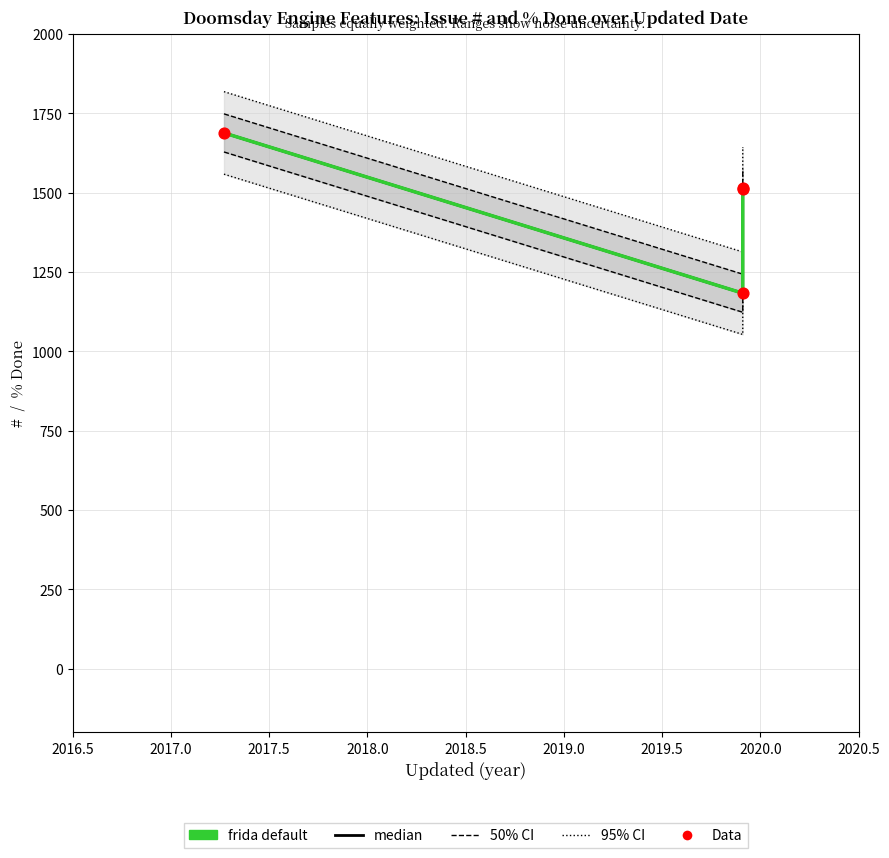

Which series reaches the minimum Y coordinate?

median